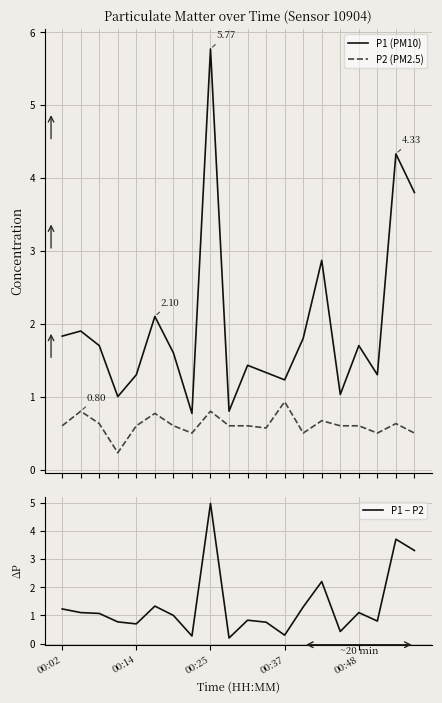

Does the chart display data point markers on the line(s)?

No